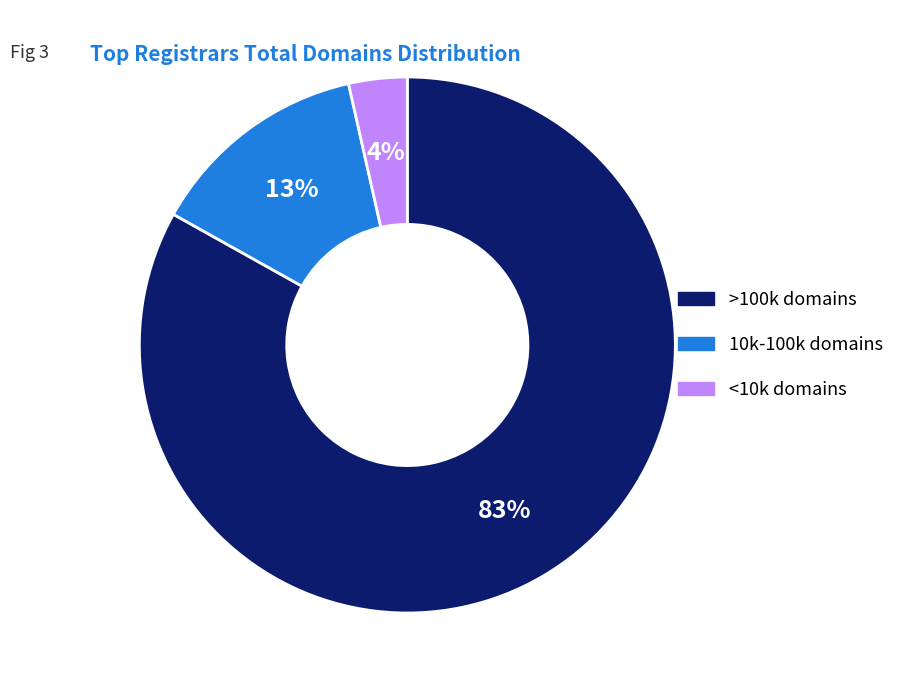

Rank the categories by value from lowest to highest.

<10k domains, 10k-100k domains, >100k domains